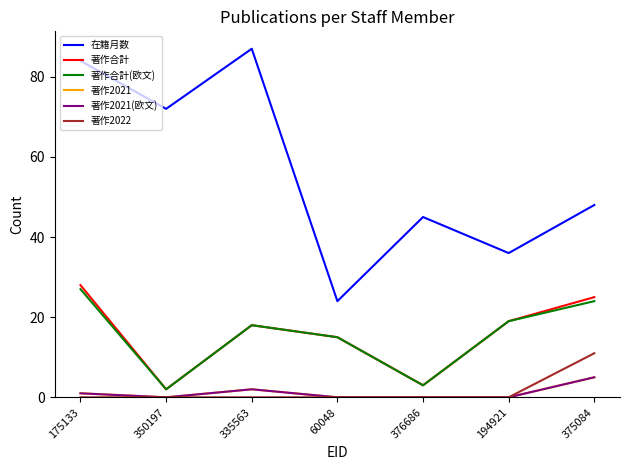

Is this an area chart (filled region under the line)?

No